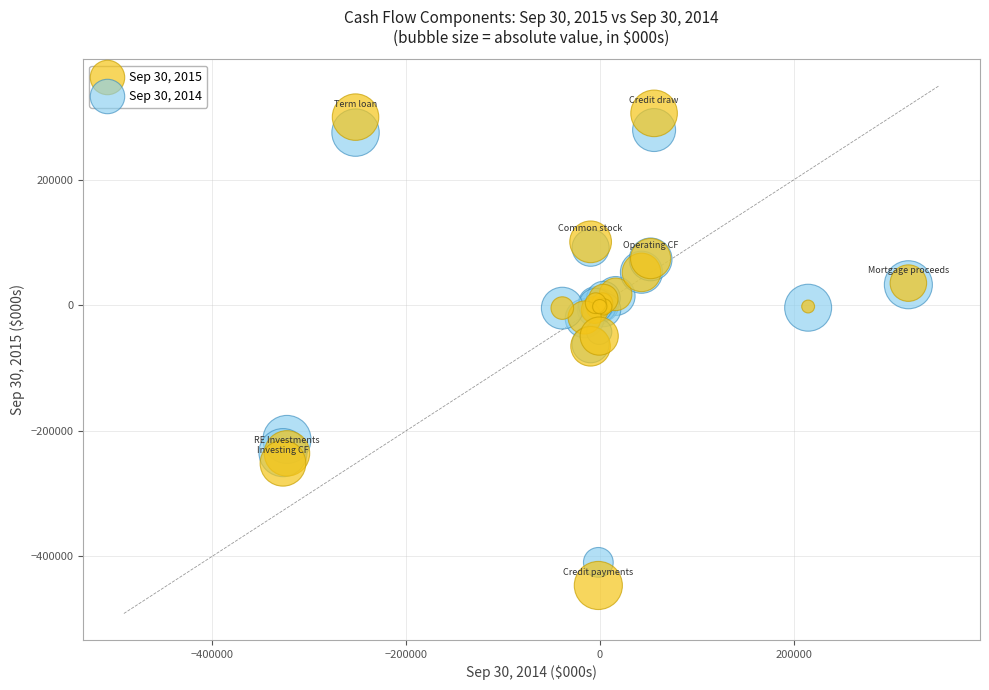

Which series reaches the minimum Y coordinate?

Sep 30, 2015